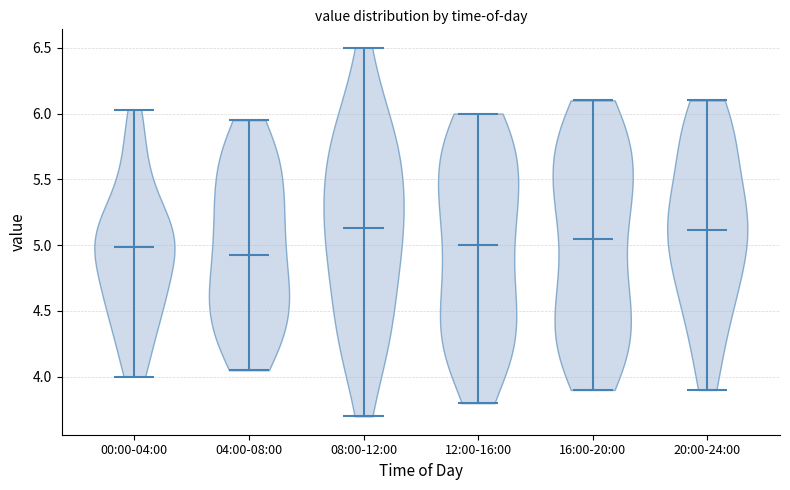

Reading left to right, read every violin against the y-axis: where its median line is, and the lowest and highest points it reaches. The values are not printed on the chart, so give them approximately, as read against the axis.

00:00-04:00: median line 5.00, lowest point 4.00, highest point 6.05
04:00-08:00: median line 4.95, lowest point 4.05, highest point 5.95
08:00-12:00: median line 5.15, lowest point 3.70, highest point 6.50
12:00-16:00: median line 5.00, lowest point 3.80, highest point 6.00
16:00-20:00: median line 5.05, lowest point 3.90, highest point 6.10
20:00-24:00: median line 5.10, lowest point 3.90, highest point 6.10